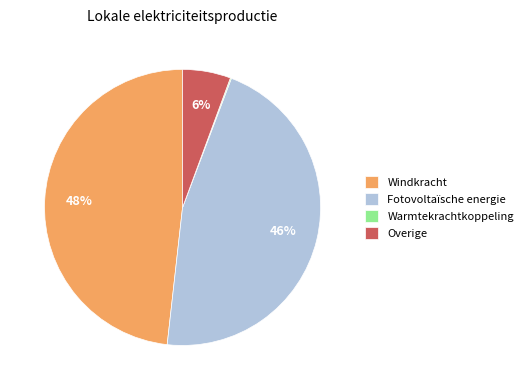

To the nearest percent, what is the difference between the largest and smallest slice percentages?

48%